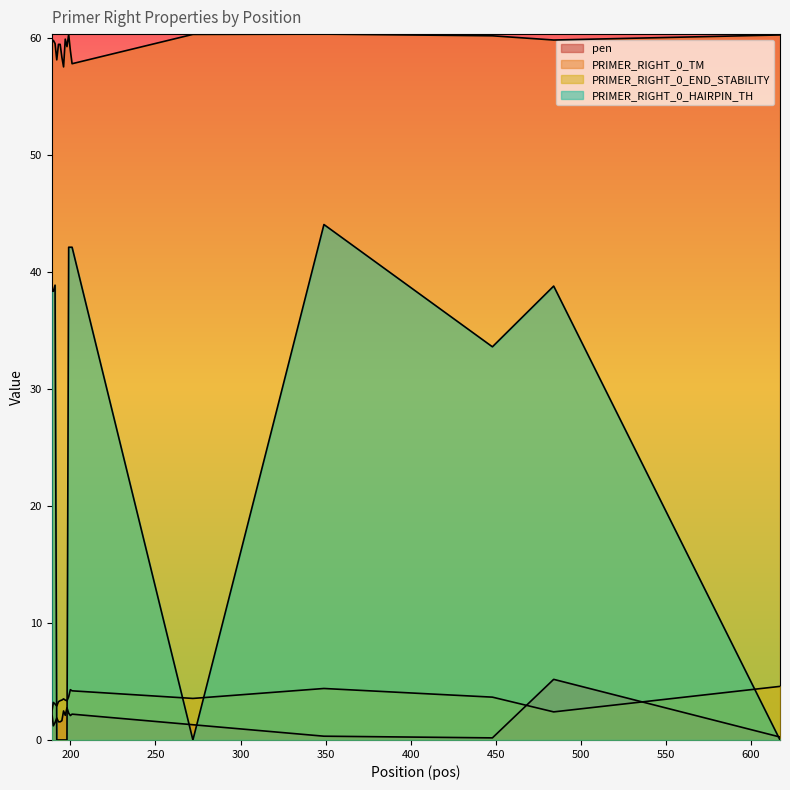

What is the spread (max minus min) of values at 199?

58.0